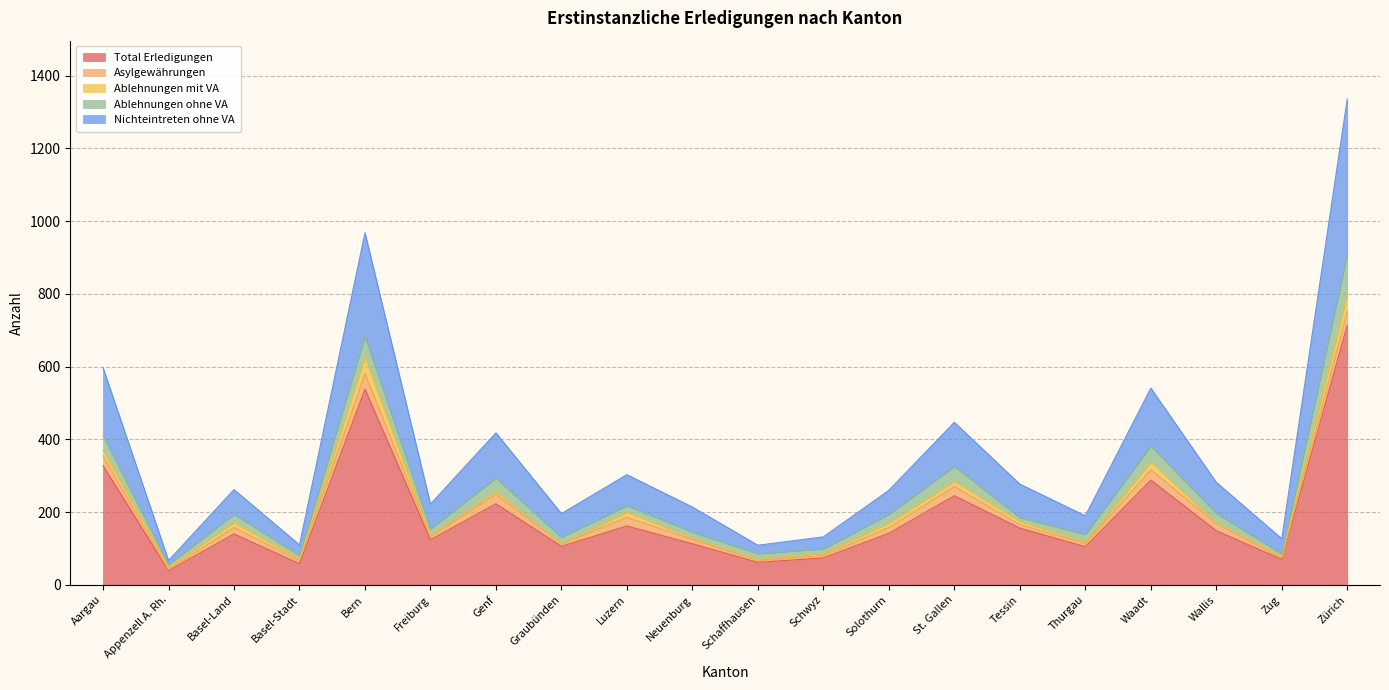

What is the spread (max minus min) of values at Zürich?

675